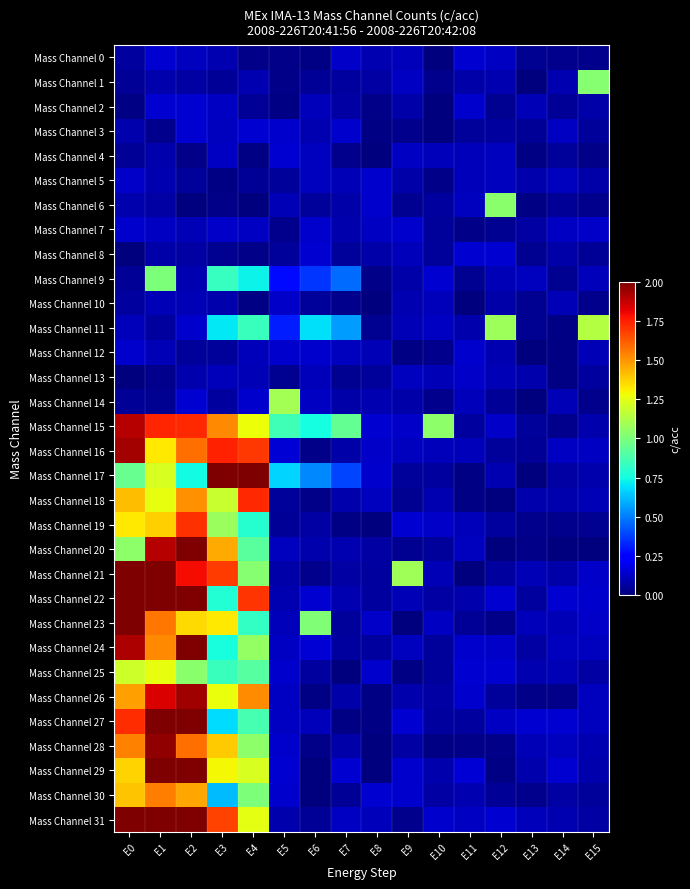

At which category is the sum across all series the highest?

E1